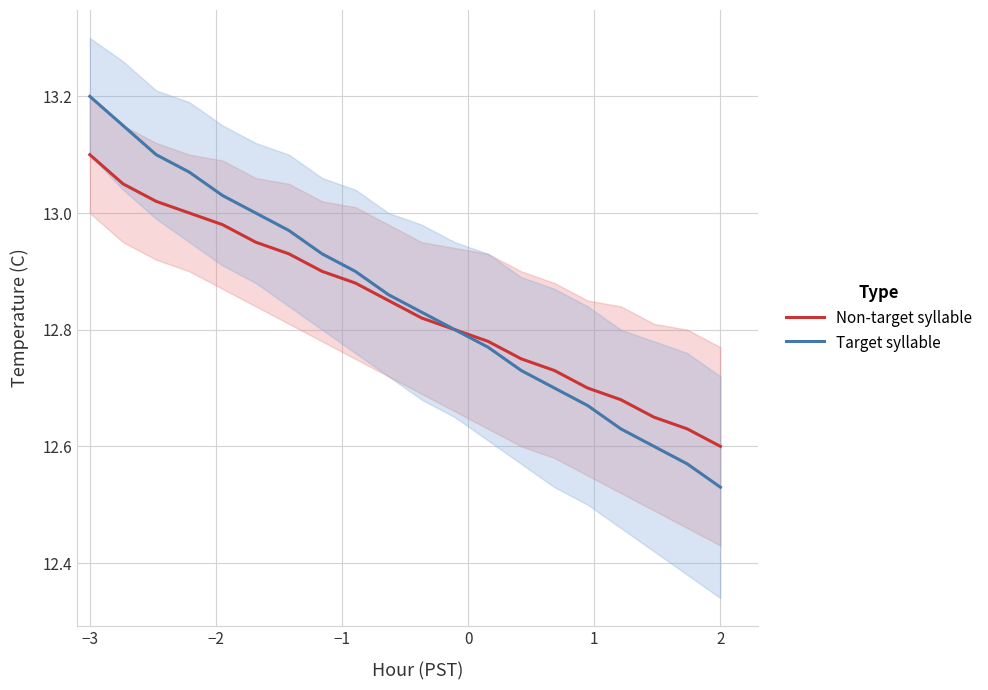

What is the sum of all Non-target syllable values?

256.8